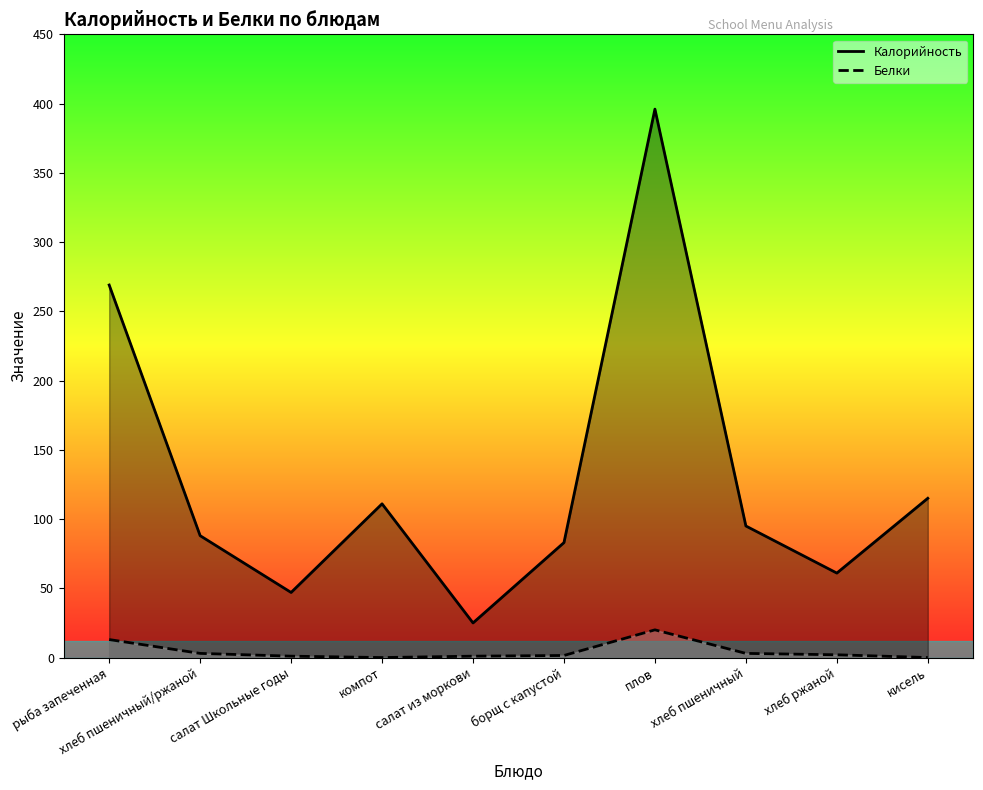

True or false: Калорийность has more than 2 points higher than both neighbors.

False